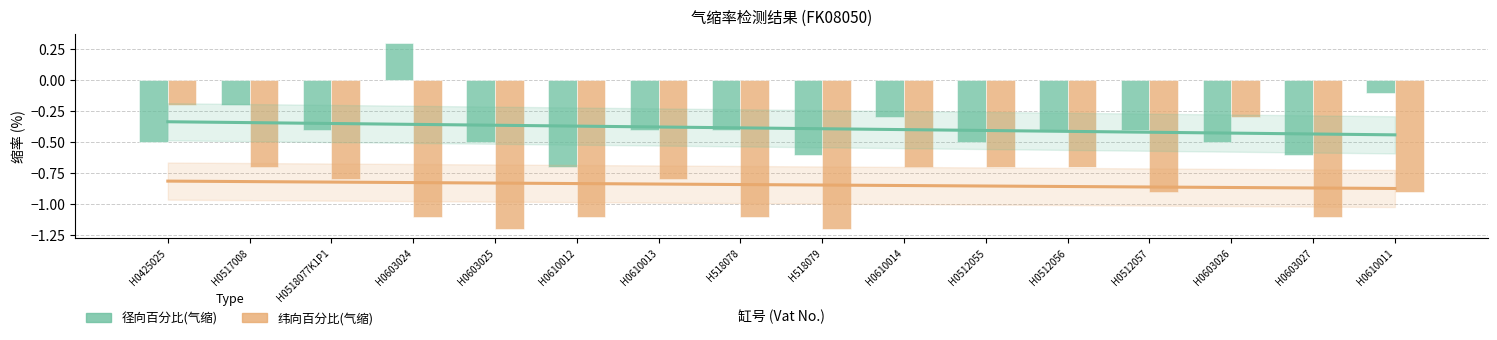

At H0518077K1P1, list the series in order from smallest to largest.

纬向百分比(气缩), 径向百分比(气缩)